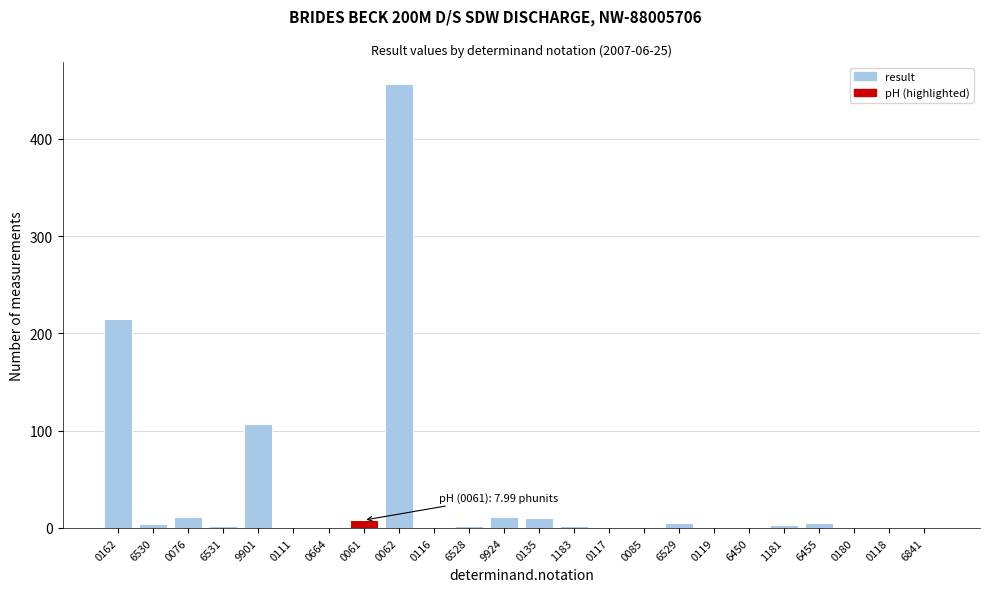

What is the greatest value displayed?

456.0